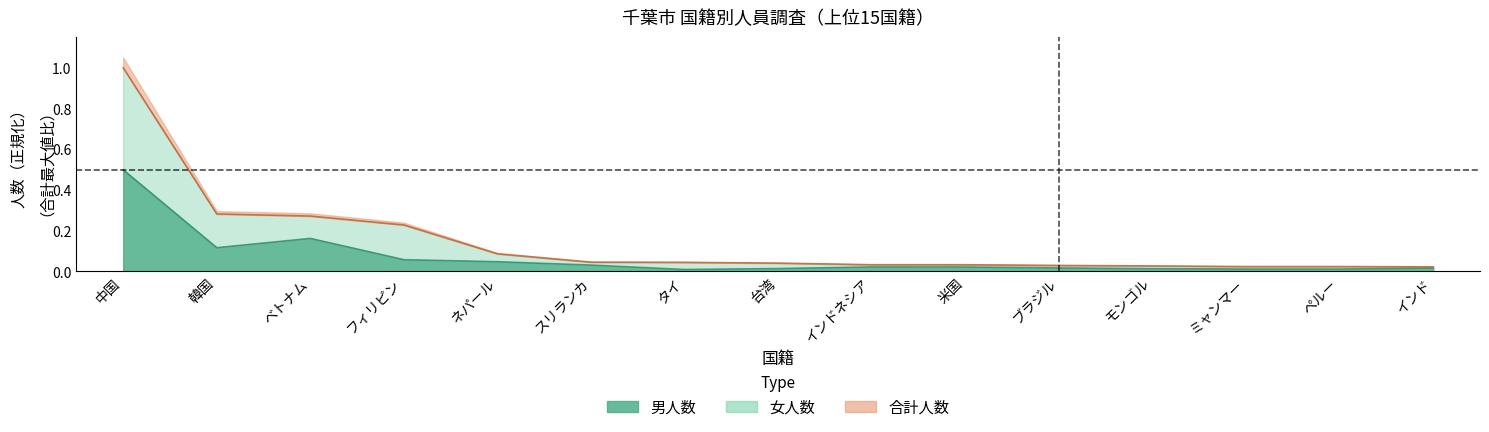

What is the difference between the maximum and second lowest values in the 女人数 series?

1.0